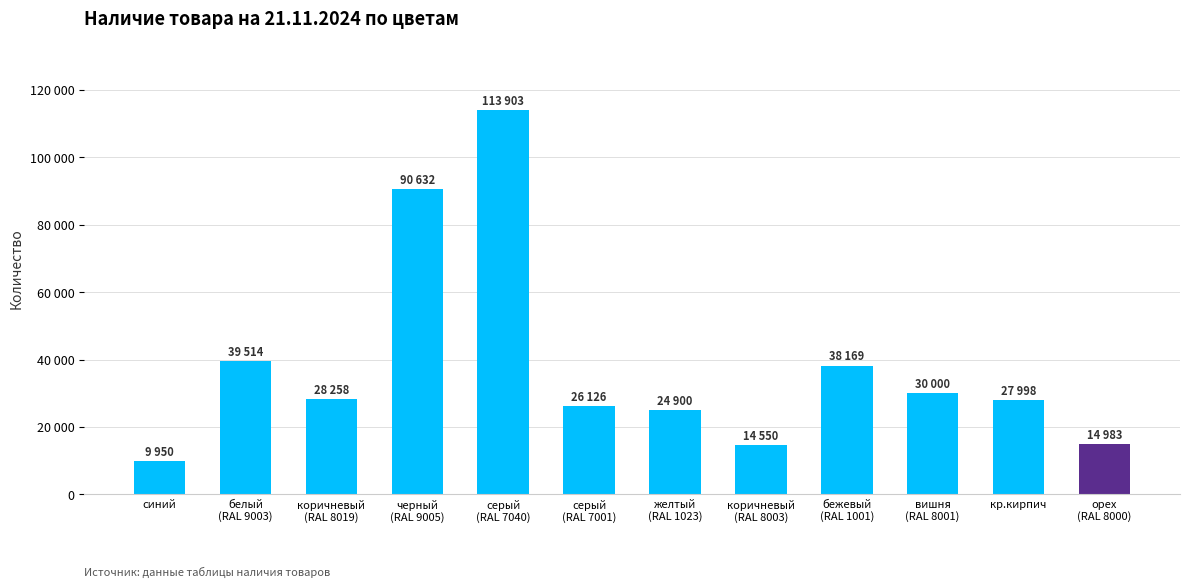

What is the ratio of the value at желтый
(RAL 1023) to the value at кр.кирпич?

0.9